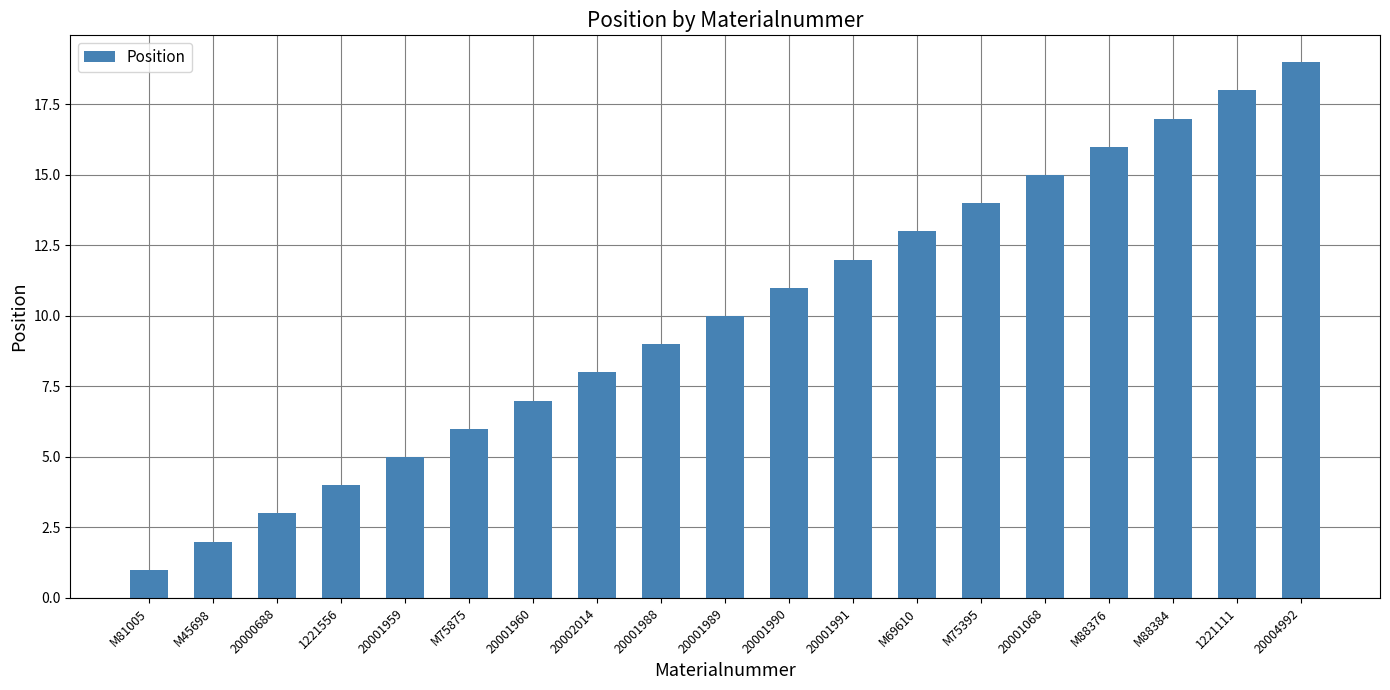

What value does the data have at 20001990, to the nearest 5?

10